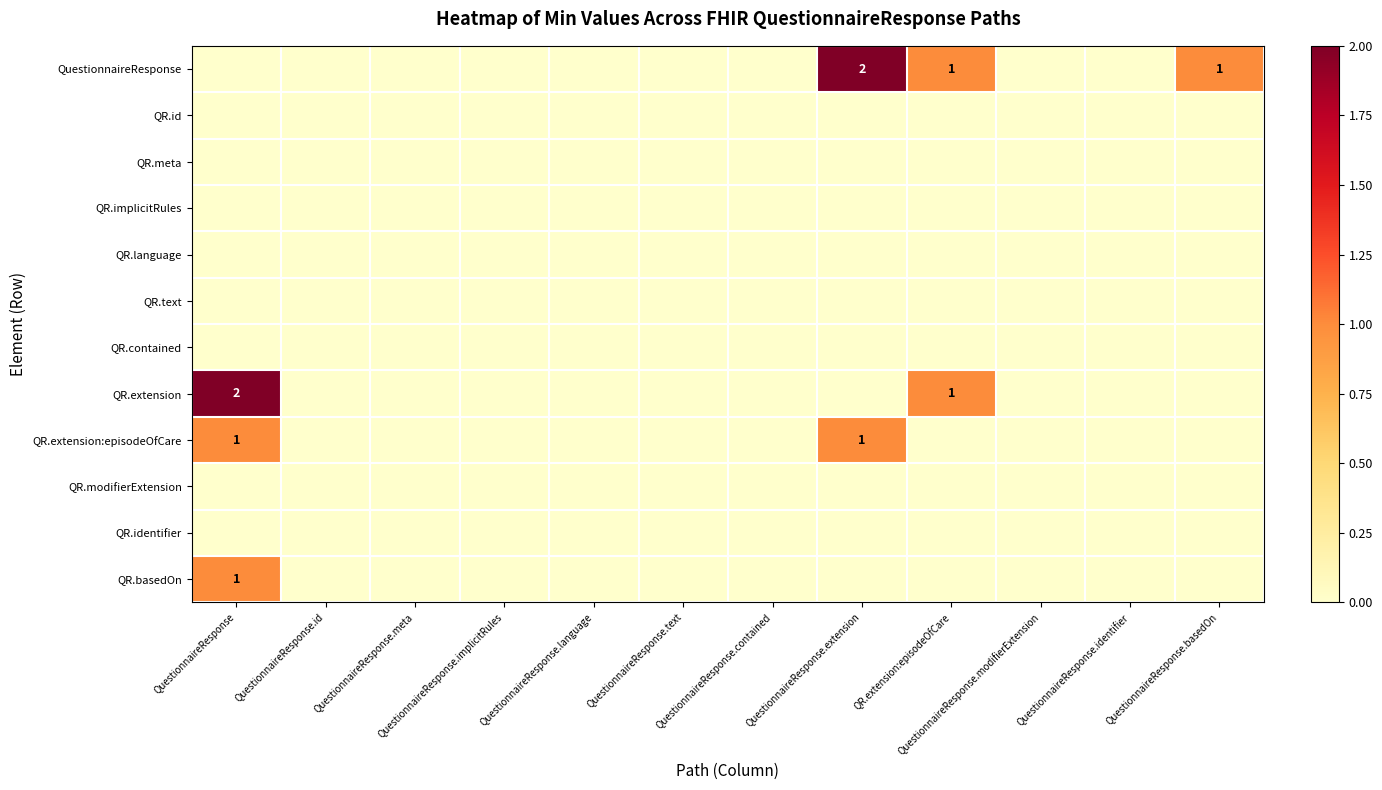

How many distinct data groups are displayed?

12